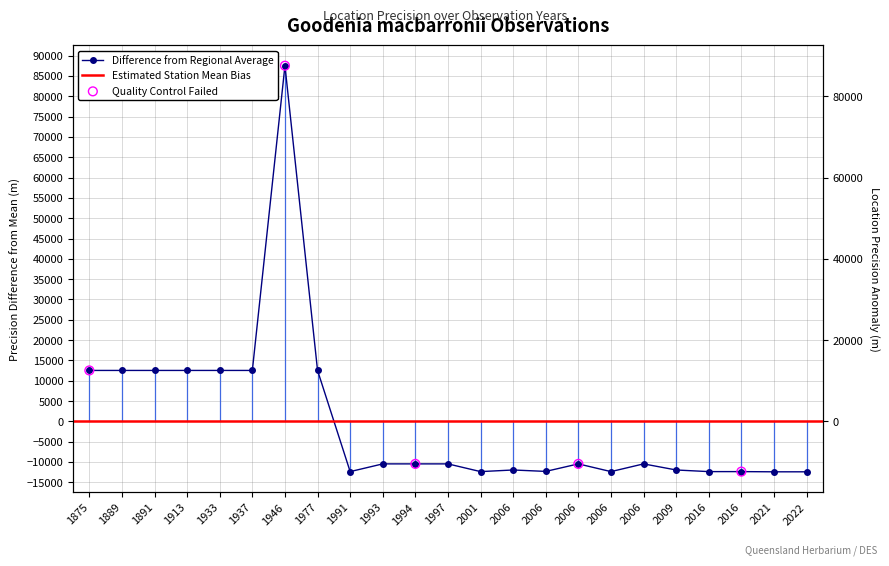

Which has a higher value, 2016 or 2006?

2006